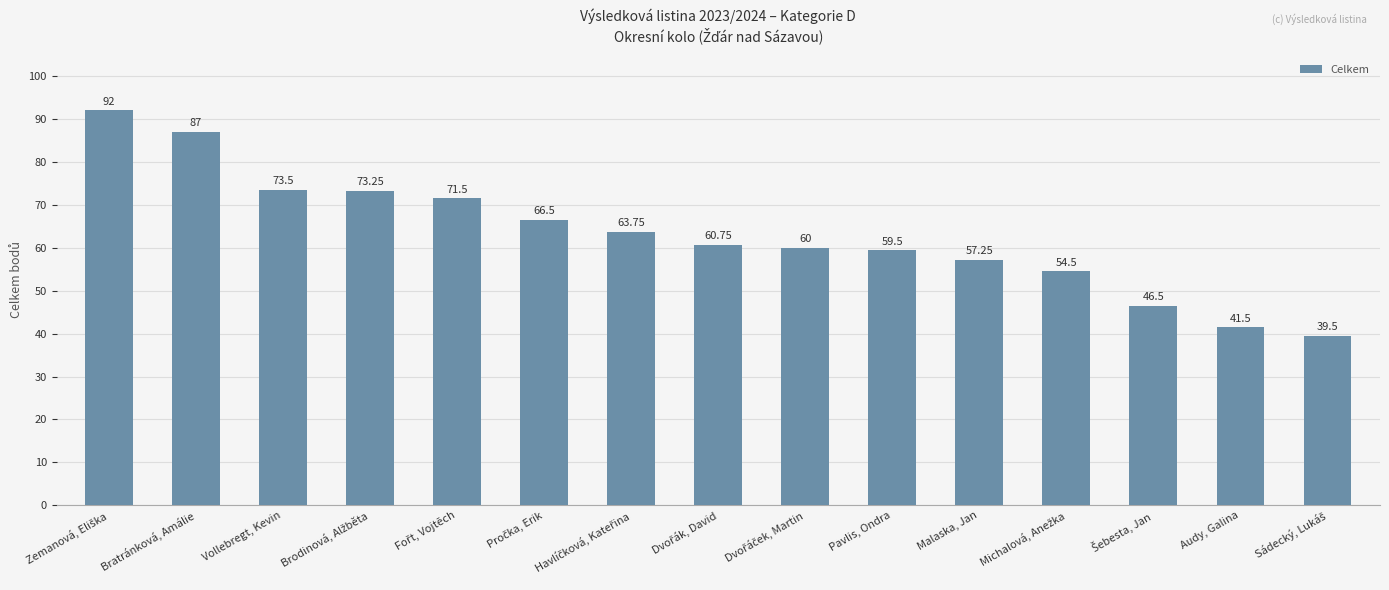

What position from the right is Malaska, Jan?

5